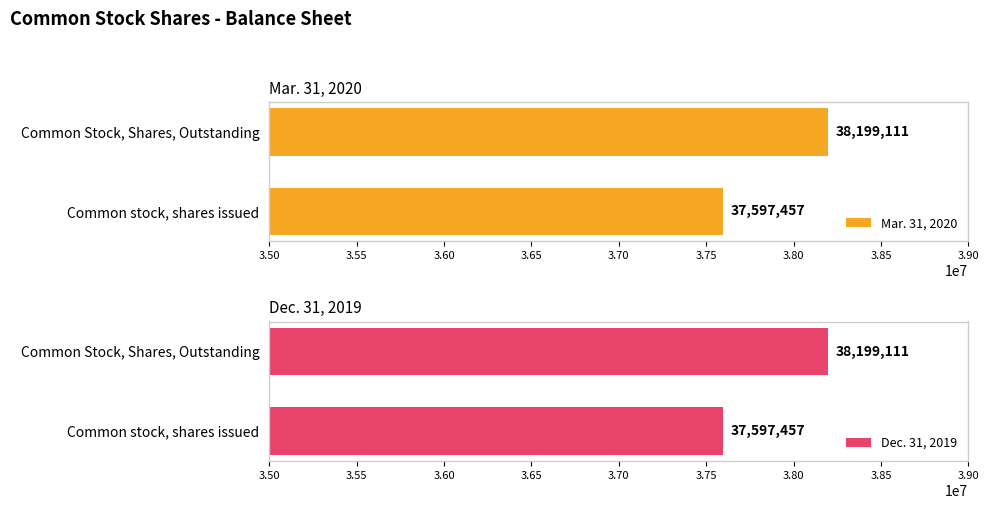

Reading left to right, extract all data points from this chart.

Mar. 31, 2020: 37597457	38199111
Dec. 31, 2019: 37597457	38199111